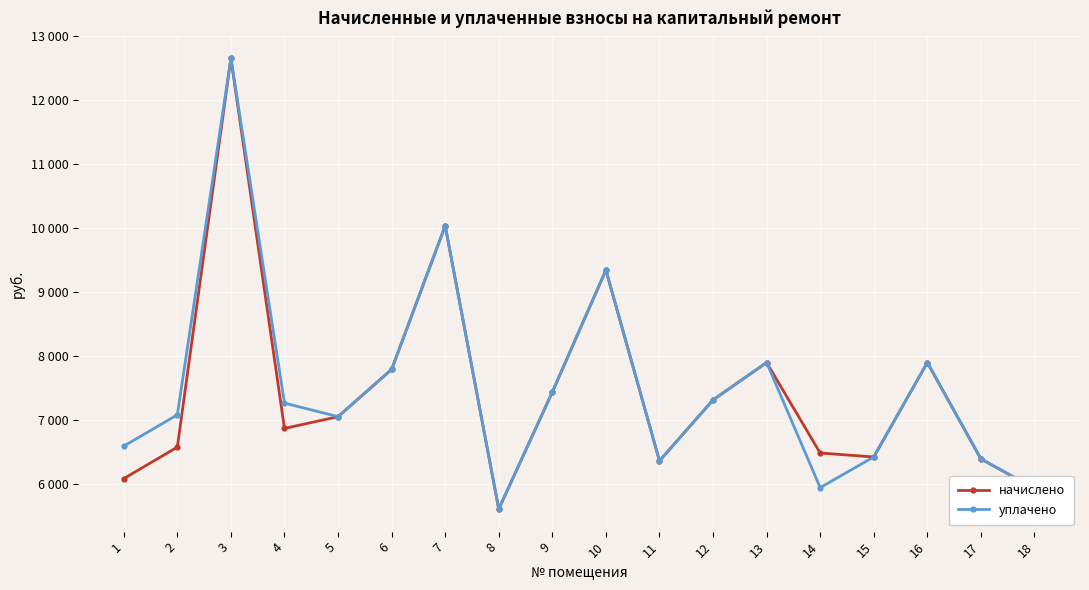

True or false: начислено has more than 1 interior local peaks.

True